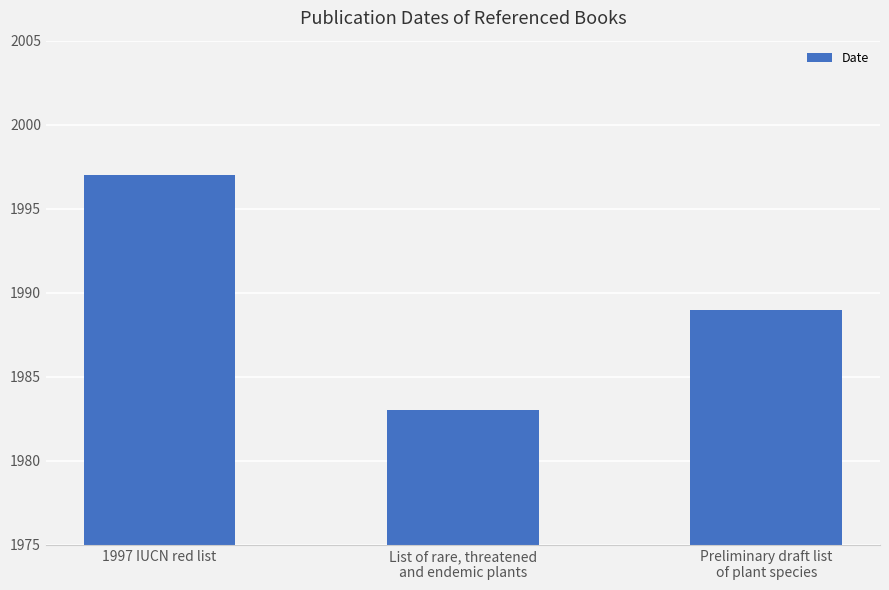

Rank the categories by value from lowest to highest.

List of rare, threatened
and endemic plants, Preliminary draft list
of plant species, 1997 IUCN red list